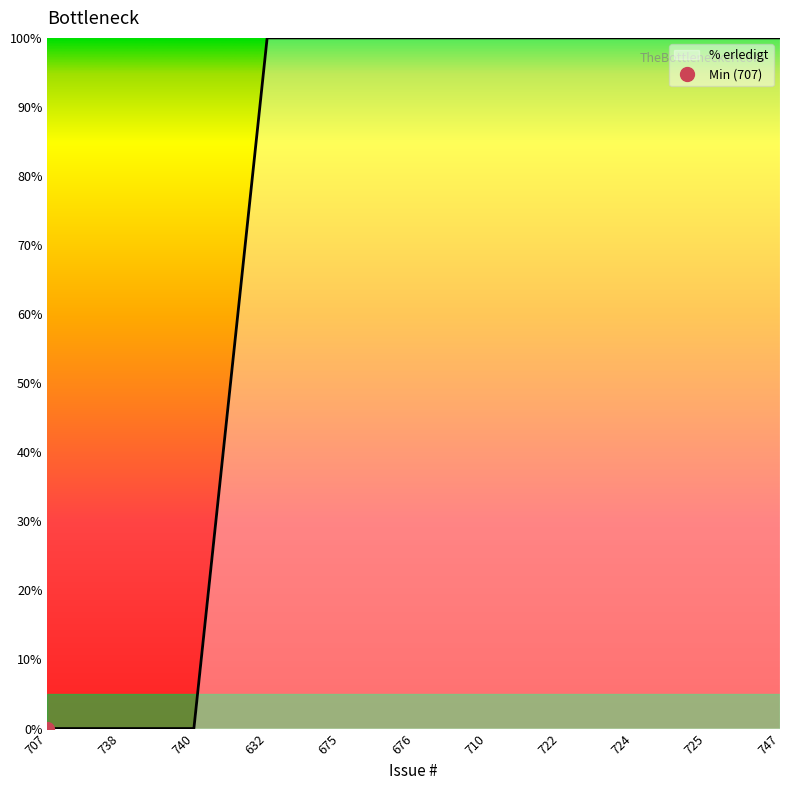

Reading right to left, transcribe all the data shown in this chart.

747=100	725=100	724=100	722=100	710=100	676=100	675=100	632=100	740=0	738=0	707=0